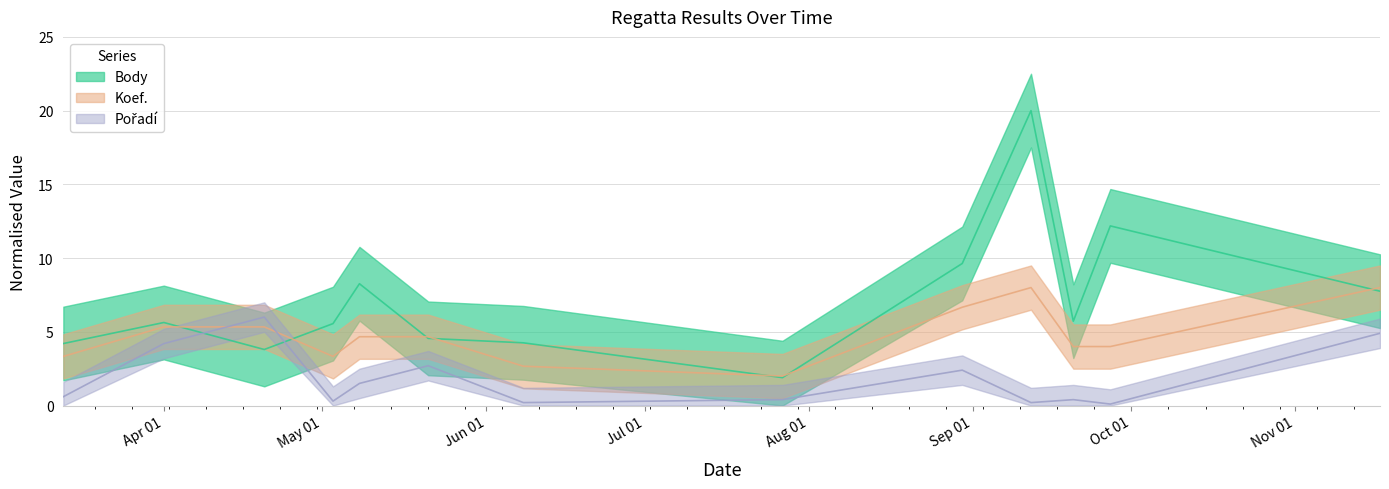

True or false: Koef. has a value of 3.3 at 2013-05-03.

True